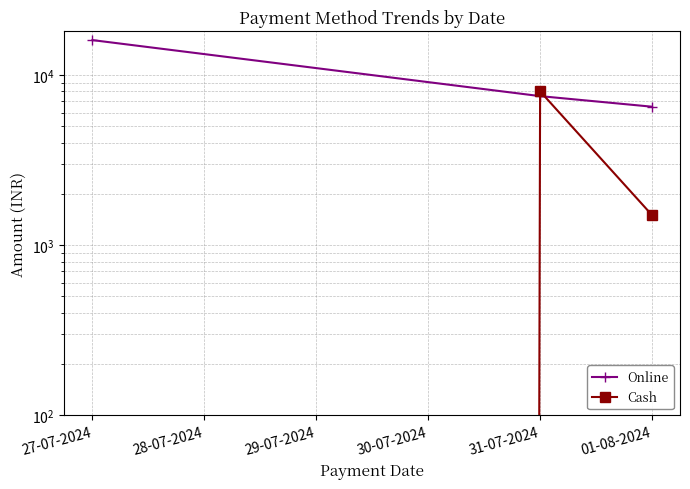

What is the label of the 3rd point from the right?

27-07-2024